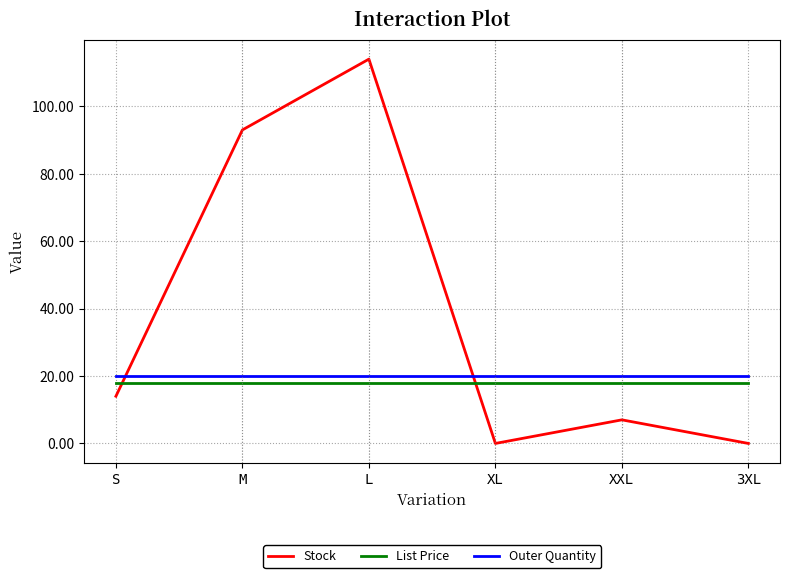

Between S and XL, which series saw the biggest shift?

Stock